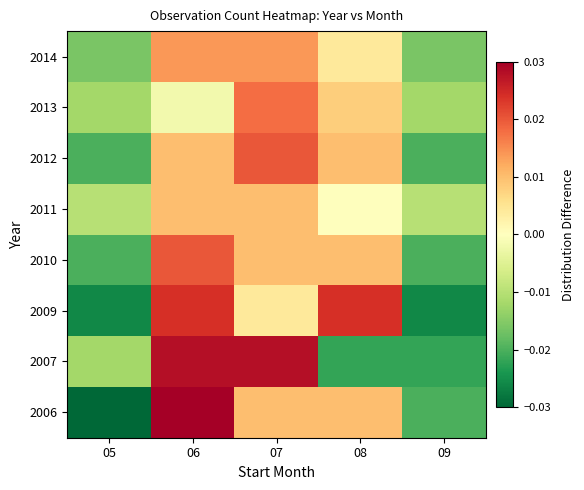

What is the total value across all series at 06?

0.1